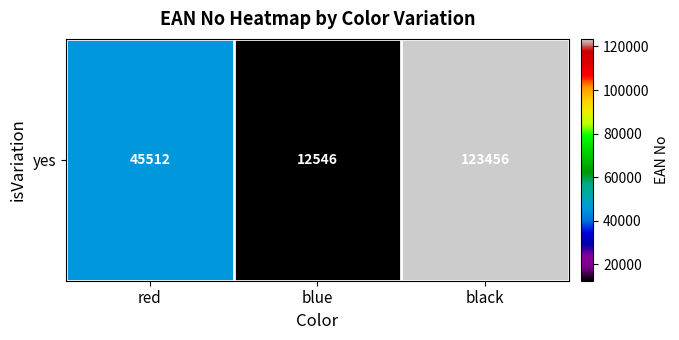

What is the change in value from blue to black?

+110910